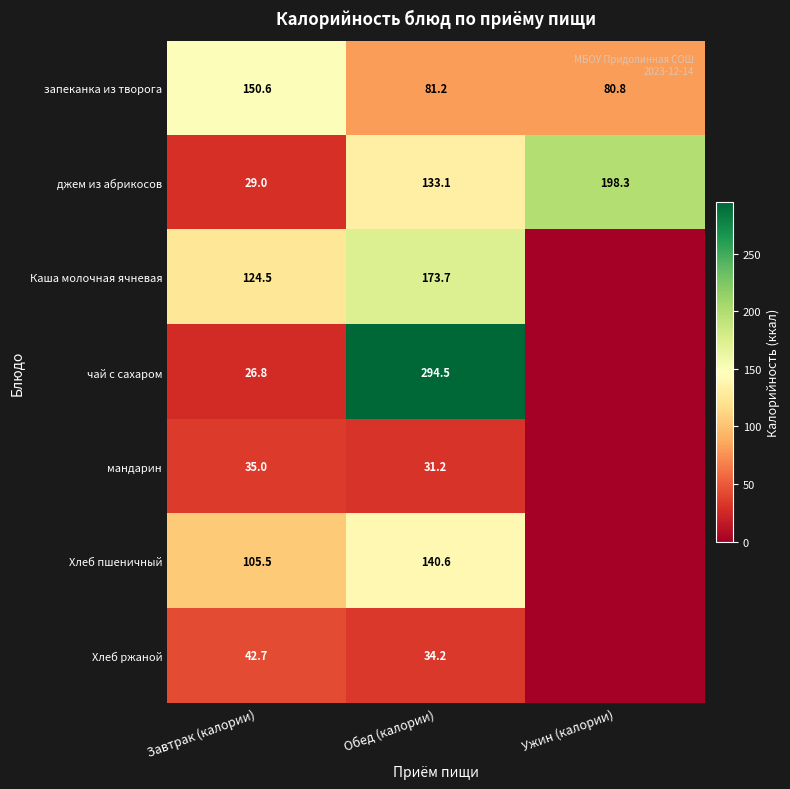

True or false: Хлеб пшеничный has a value of 105.5 at Завтрак (калории).

True